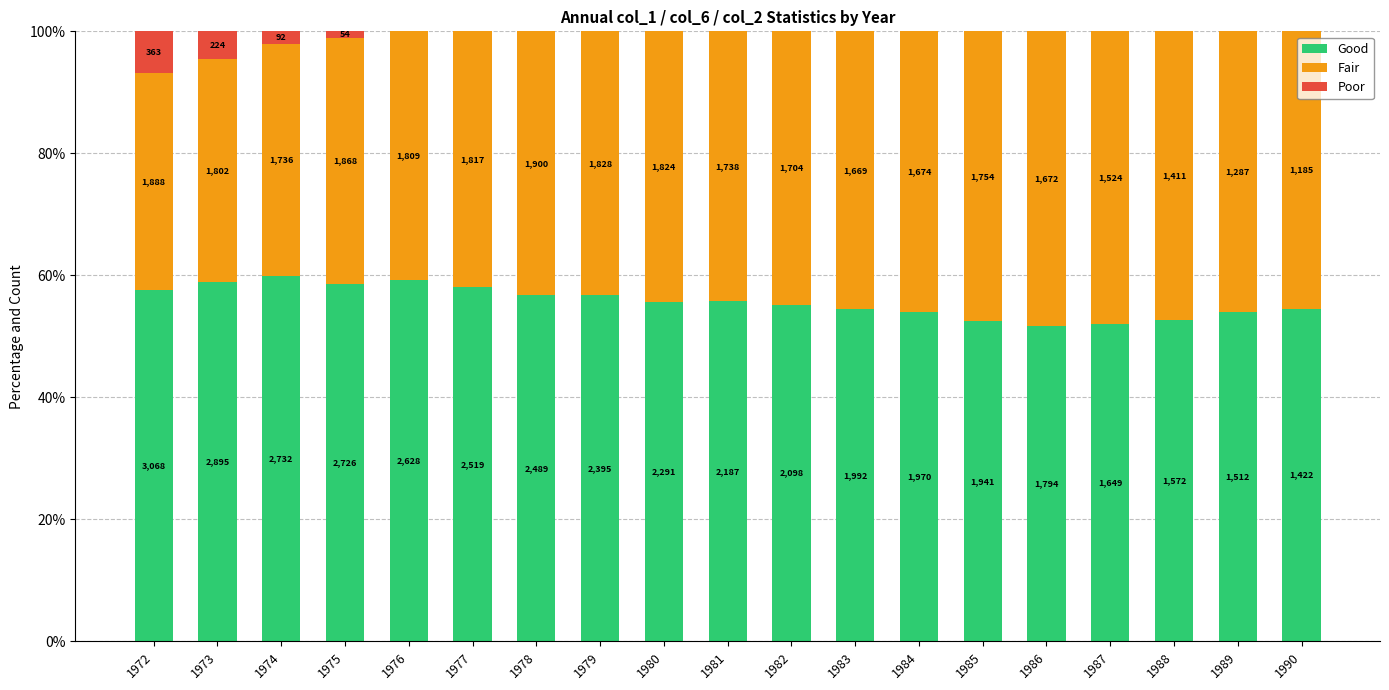

At how many categories does at least one series exceed 27?

19